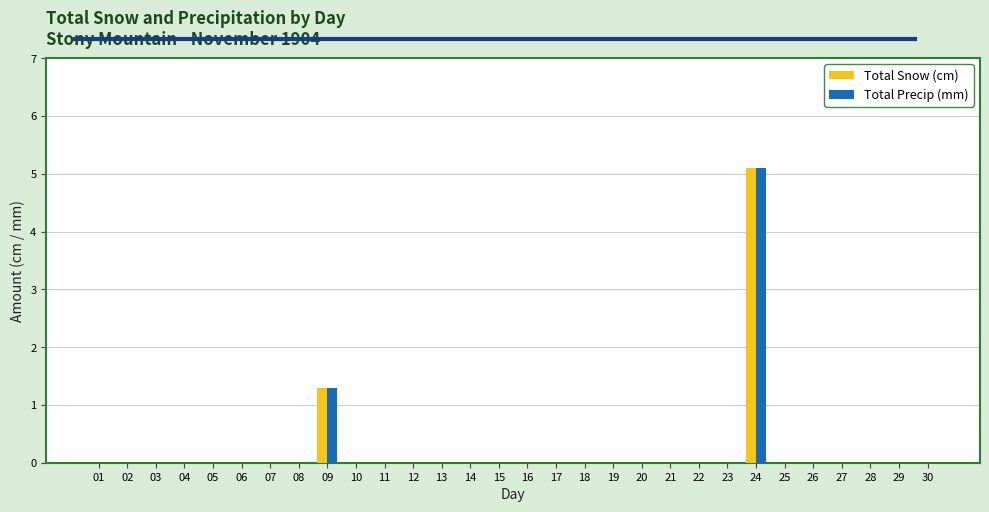

Reading left to right, list all the values displayed in this chart.

Total Snow (cm): 0.0	0.0	0.0	0.0	0.0	0.0	0.0	0.0	1.3	0.0	0.0	0.0	0.0	0.0	0.0	0.0	0.0	0.0	0.0	0.0	0.0	0.0	0.0	5.1	0.0	0.0	0.0	0.0	0.0	0.0
Total Precip (mm): 0.0	0.0	0.0	0.0	0.0	0.0	0.0	0.0	1.3	0.0	0.0	0.0	0.0	0.0	0.0	0.0	0.0	0.0	0.0	0.0	0.0	0.0	0.0	5.1	0.0	0.0	0.0	0.0	0.0	0.0